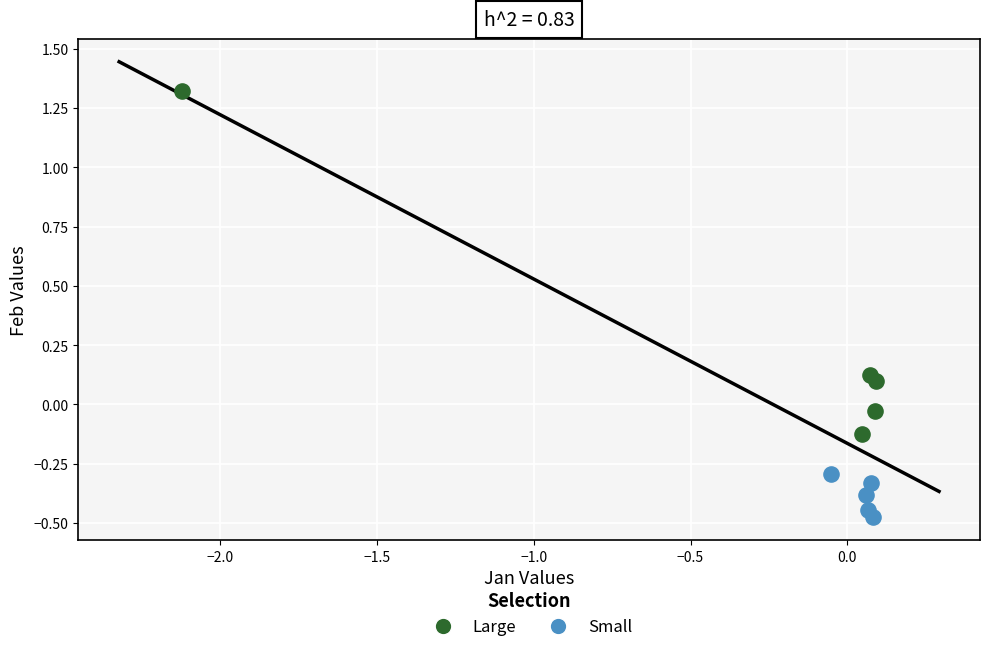

Which series contains the lowest Y value?

Small